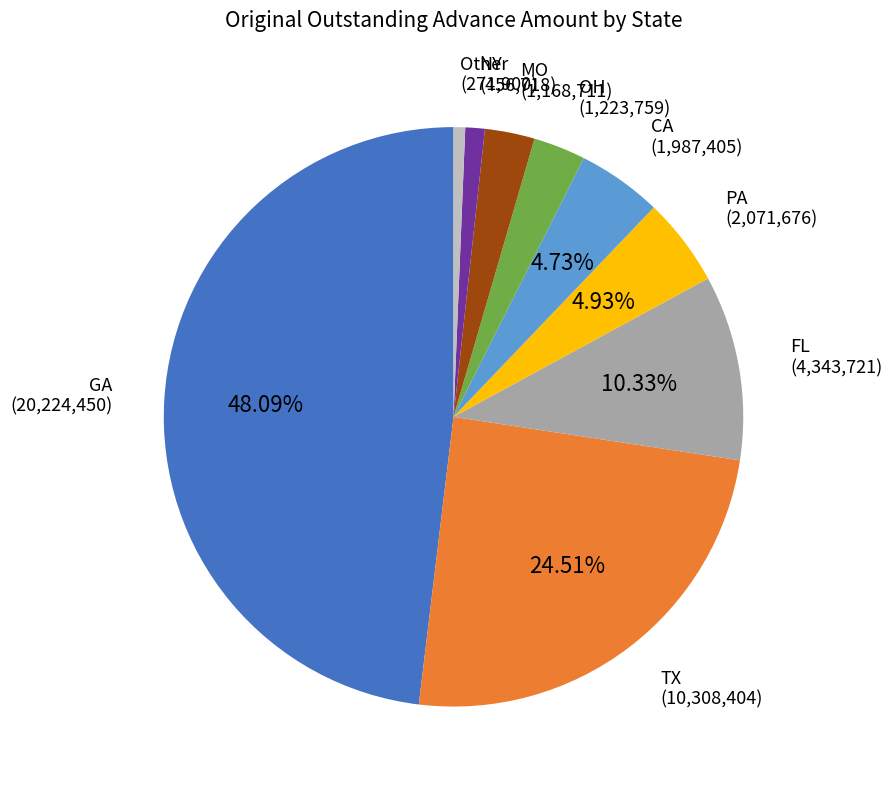

How many slices are in this pie chart?

9